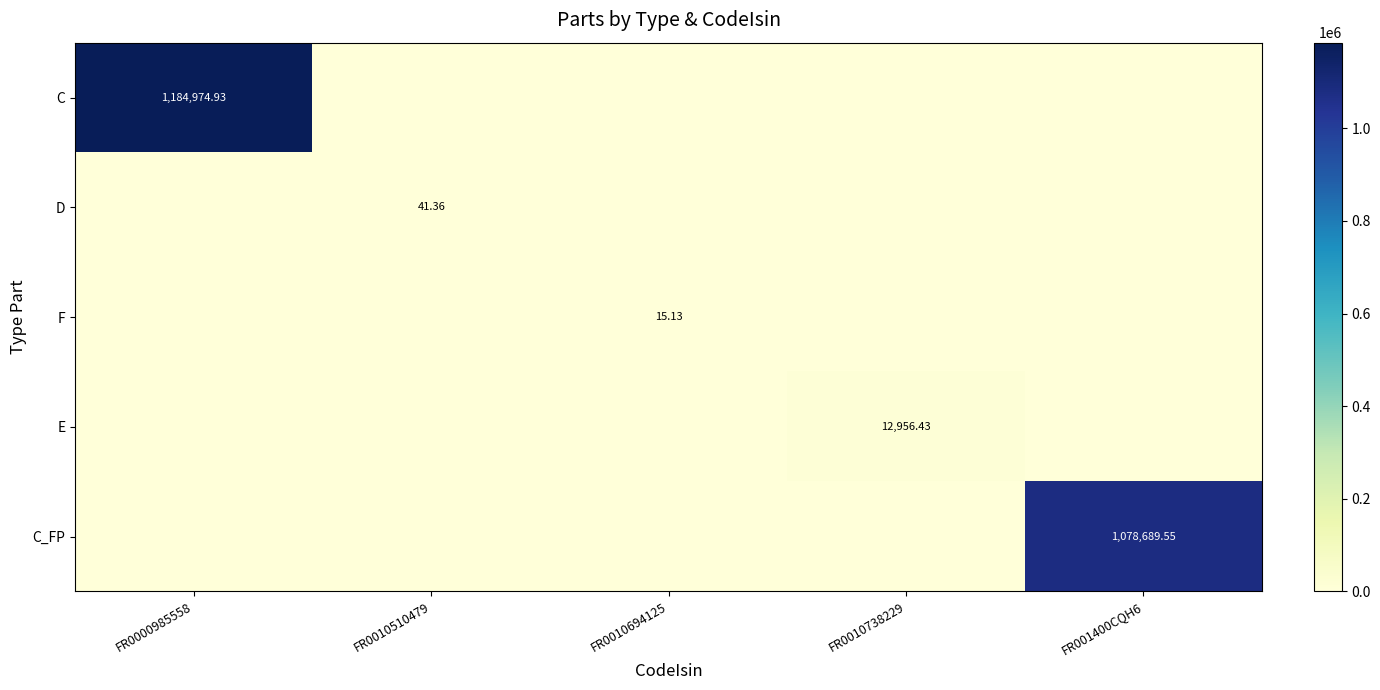

Which category has the lowest value in the F series?

FR0000985558